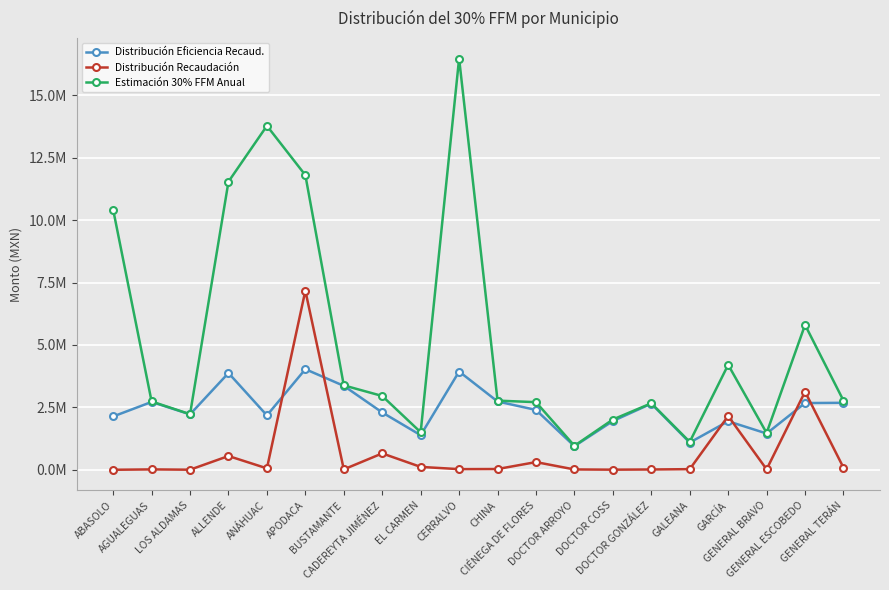

What are all the series names shown in the legend?

Distribución Eficiencia Recaud., Distribución Recaudación, Estimación 30% FFM Anual